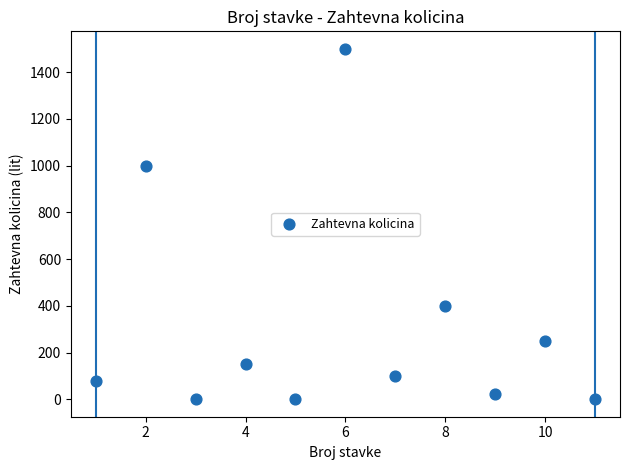

What Y value in the scatter plot is closest to 750?

1000